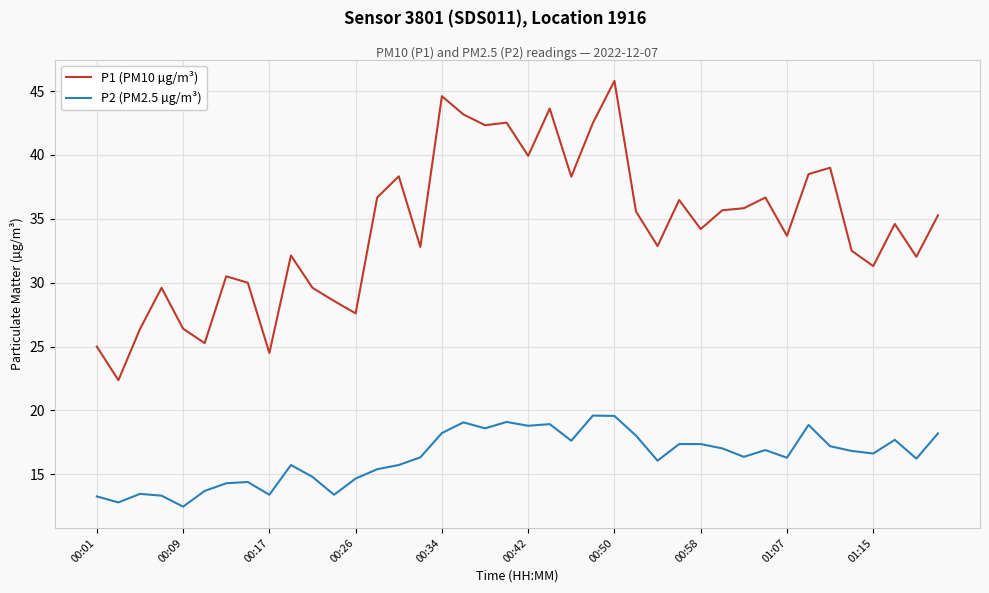

Rank the series by their average value, from highest to lowest.

P1 (PM10 µg/m³), P2 (PM2.5 µg/m³)